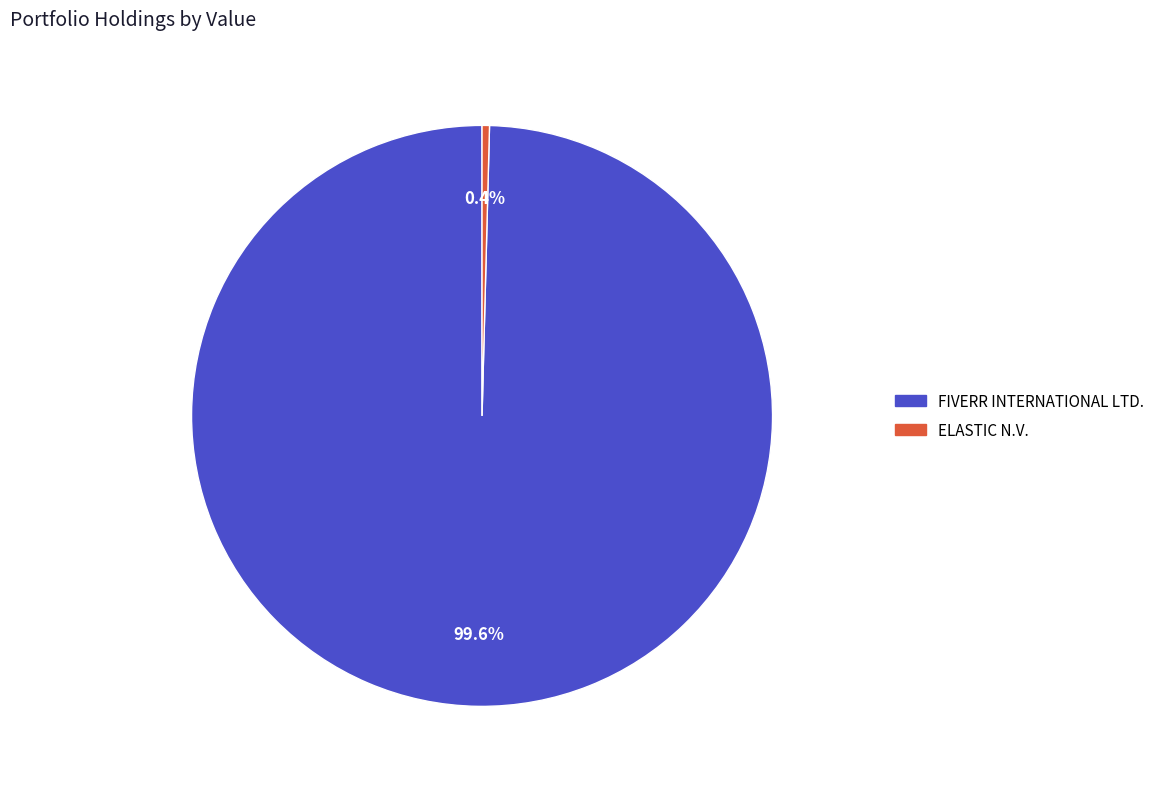

Rank the categories by value from highest to lowest.

FIVERR INTERNATIONAL LTD., ELASTIC N.V.